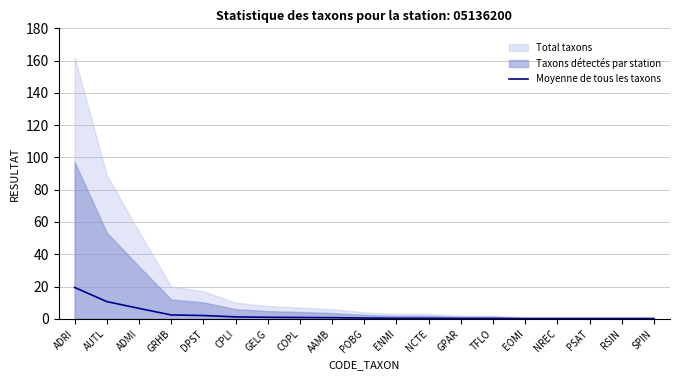

True or false: the data shows 0.4 at ENMI.

True